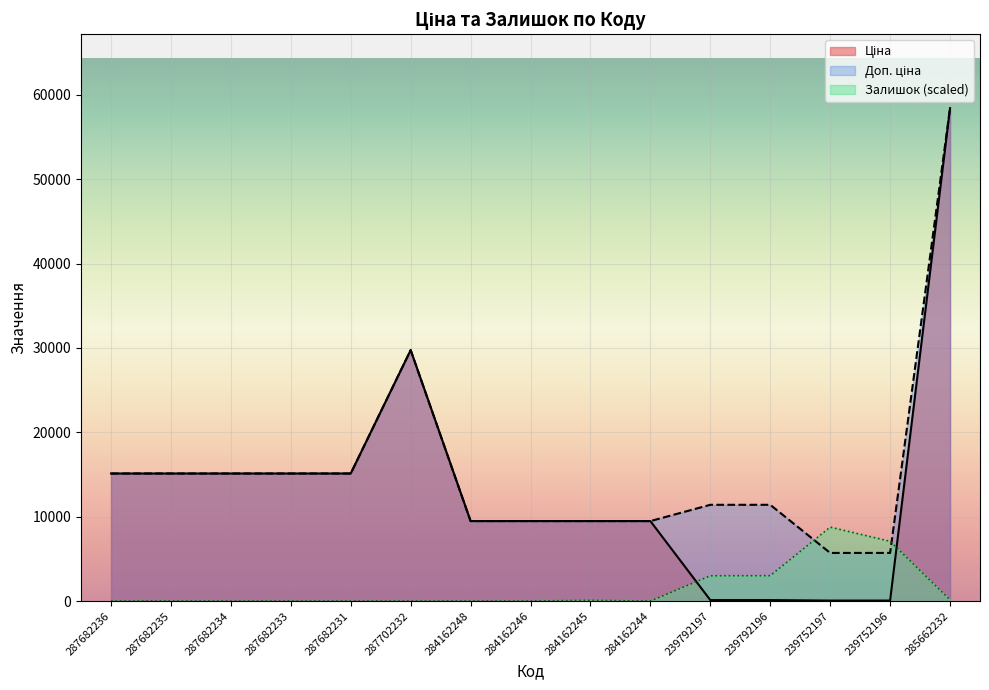

Reading right to left, transcribe all the data shown in this chart.

Ціна: 285662232=58426.5	239752196=57.0	239752197=57.0	239792196=114.1	239792197=114.1	284162244=9480.1	284162245=9480.1	284162246=9480.1	284162248=9480.1	287702232=29747.2	287682231=15120.0	287682233=15120.0	287682234=15120.0	287682235=15120.0	287682236=15120.0
Доп. ціна: 285662232=58426.5	239752196=5705.0	239752197=5705.0	239792196=11410.0	239792197=11410.0	284162244=9480.1	284162245=9480.1	284162246=9480.1	284162248=9480.1	287702232=29747.2	287682231=15120.0	287682233=15120.0	287682234=15120.0	287682235=15120.0	287682236=15120.0
Залишок: 285662232=145.2	239752196=7083.8	239752197=8764.0	239792196=3007.8	239792197=2997.4	284162244=0.0	284162245=83.0	284162246=0.0	284162248=0.0	287702232=0.0	287682231=0.0	287682233=0.0	287682234=0.0	287682235=0.0	287682236=0.0